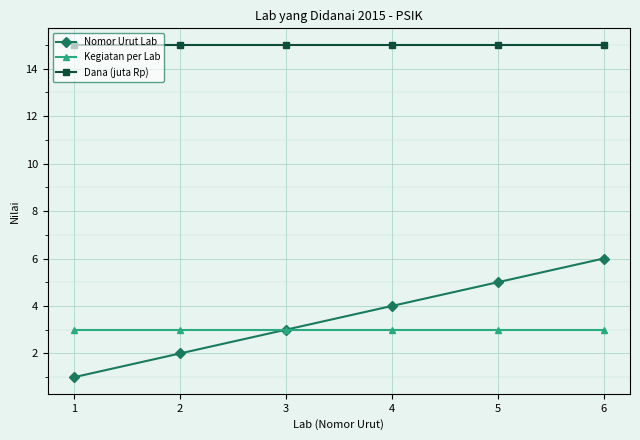

What is the spread (max minus min) of values at 5?

12